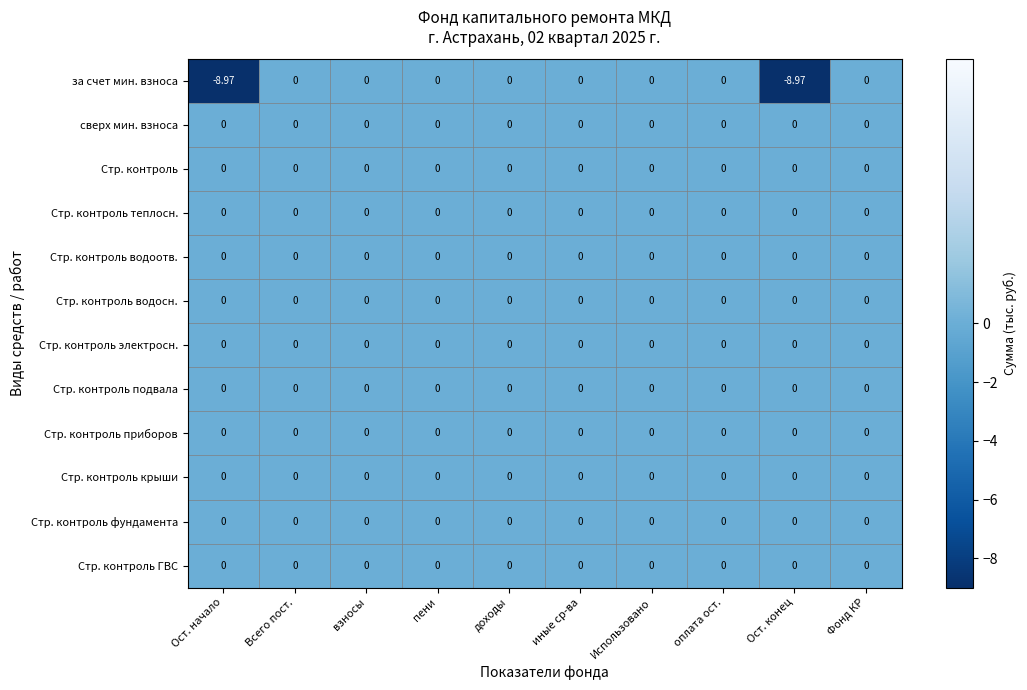

Between оплата ост. and Ост. конец, which series saw the biggest shift?

за счет мин. взноса